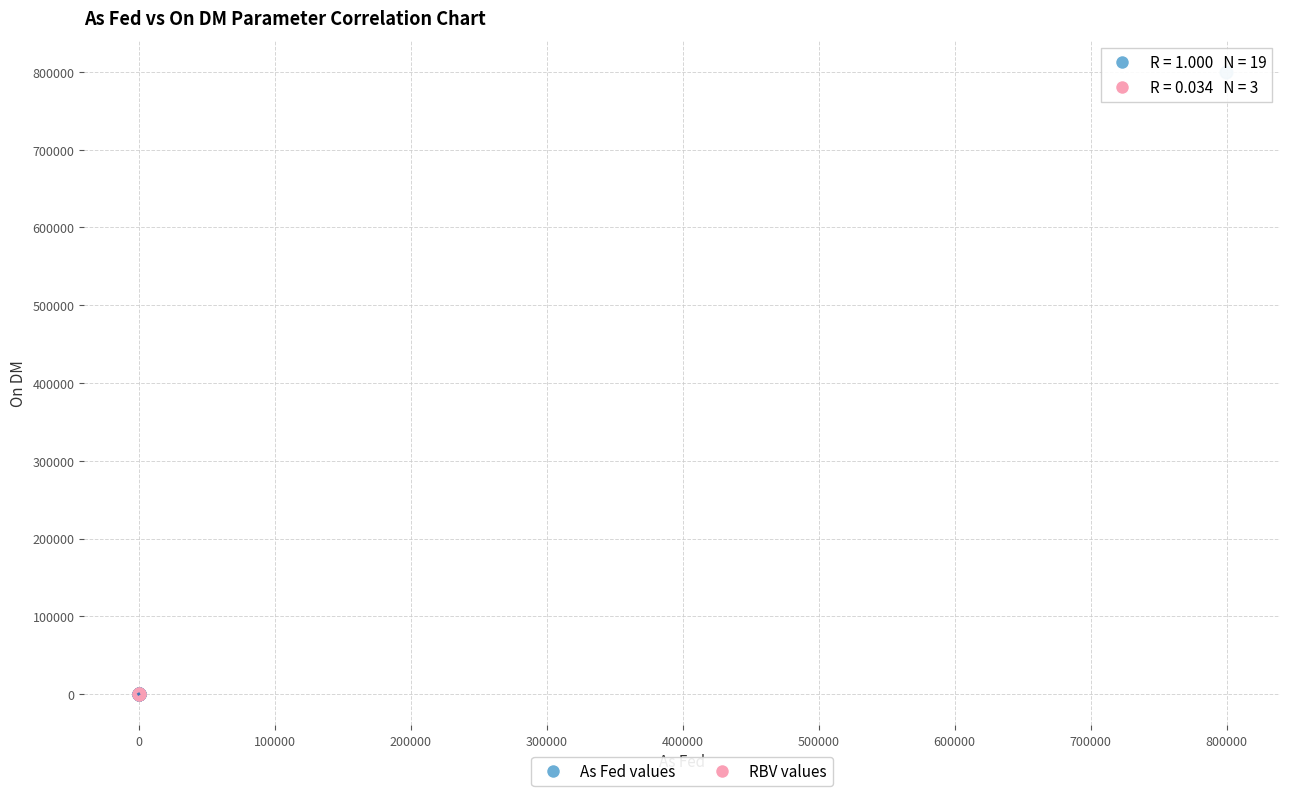

Which series has the largest Y range (max minus min)?

As Fed values